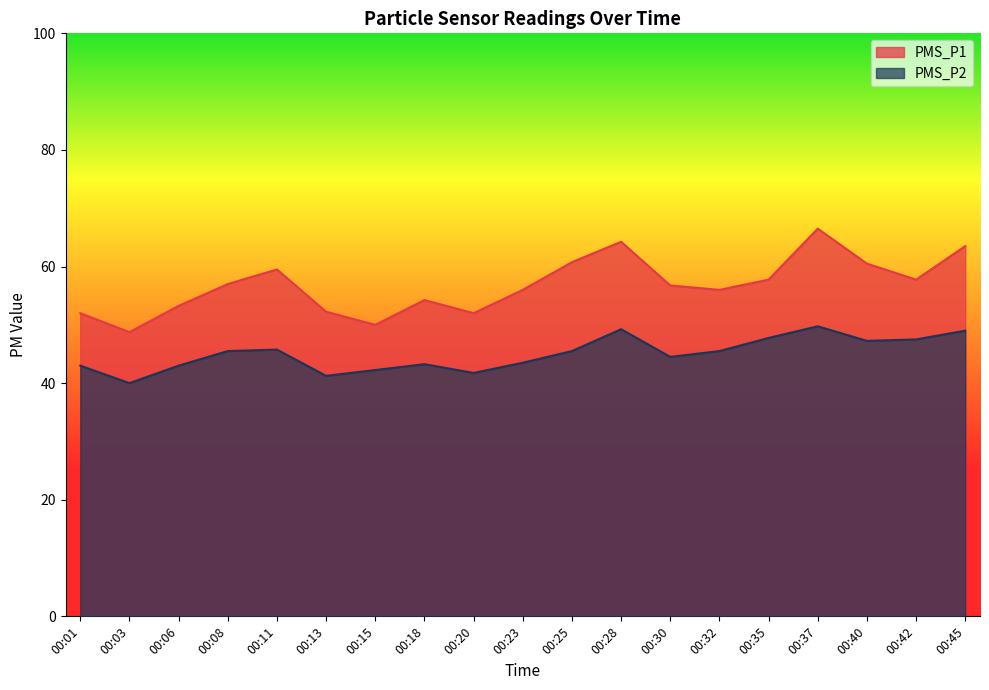

What is the sum of the PMS_P1 values at 00:37 and 00:18?

120.8